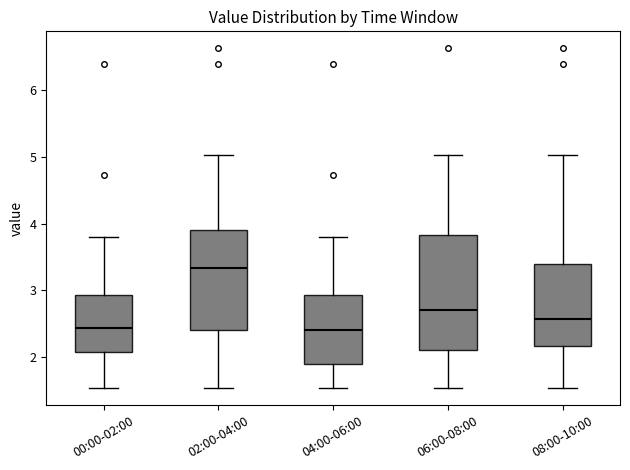

Reading left to right, transcribe this box plot: for each box, give where its median line is, the range the box spans, and where its two whiskers end, as read against the y-axis. The values are not printed on the chart, so give them approximately, as read against the axis.

00:00-02:00: median 2.4, box 2.1 to 2.9, whiskers 1.5 to 3.8
02:00-04:00: median 3.3, box 2.4 to 3.9, whiskers 1.5 to 5.0
04:00-06:00: median 2.4, box 1.9 to 2.9, whiskers 1.5 to 3.8
06:00-08:00: median 2.7, box 2.1 to 3.8, whiskers 1.5 to 5.0
08:00-10:00: median 2.6, box 2.2 to 3.4, whiskers 1.5 to 5.0